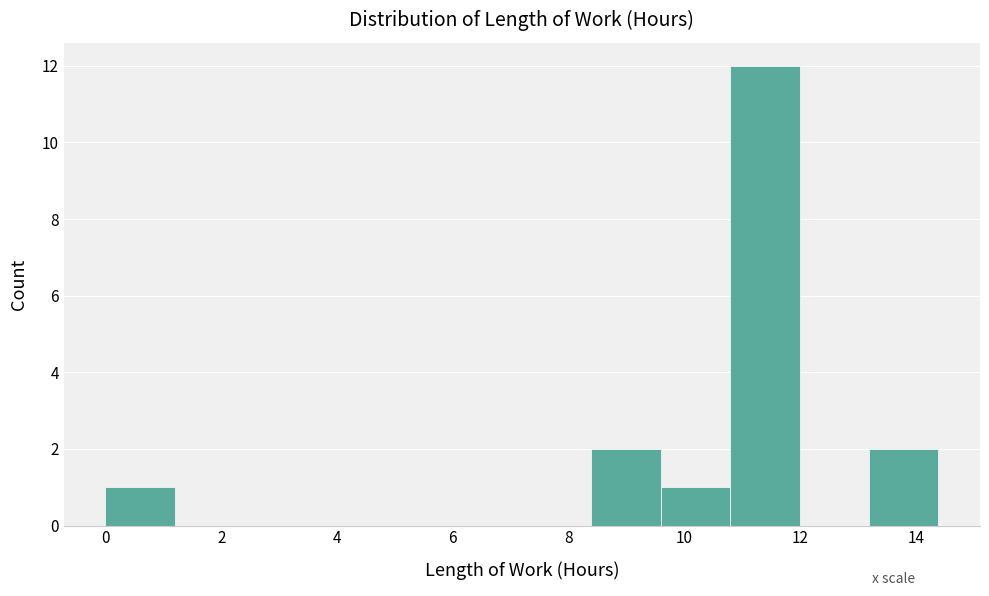

Reading left to right, transcribe this chart: for each bar, give the range it covers on the x-axis and its height. Neither the bar edges nor the heights are printed on the chart, so give them approximately, as read against the axes.

0.0 to 1.2: 1
1.2 to 2.4: 0
2.4 to 3.6: 0
3.6 to 4.8: 0
4.8 to 6.0: 0
6.0 to 7.2: 0
7.2 to 8.4: 0
8.4 to 9.6: 2
9.6 to 10.8: 1
10.8 to 12.0: 12
12.0 to 13.2: 0
13.2 to 14.4: 2